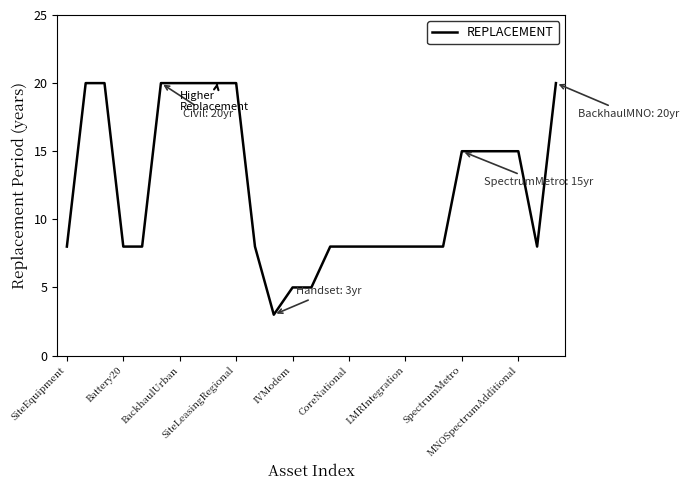

What is the maximum value shown in the chart?

20